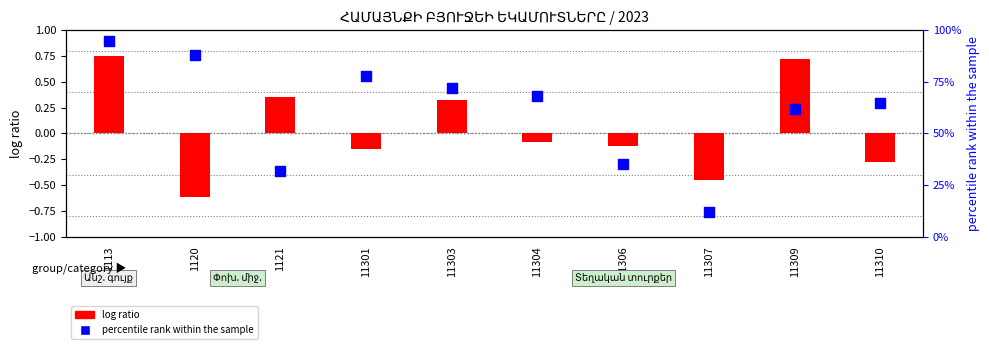

At which category is the sum across all series the highest?

1113